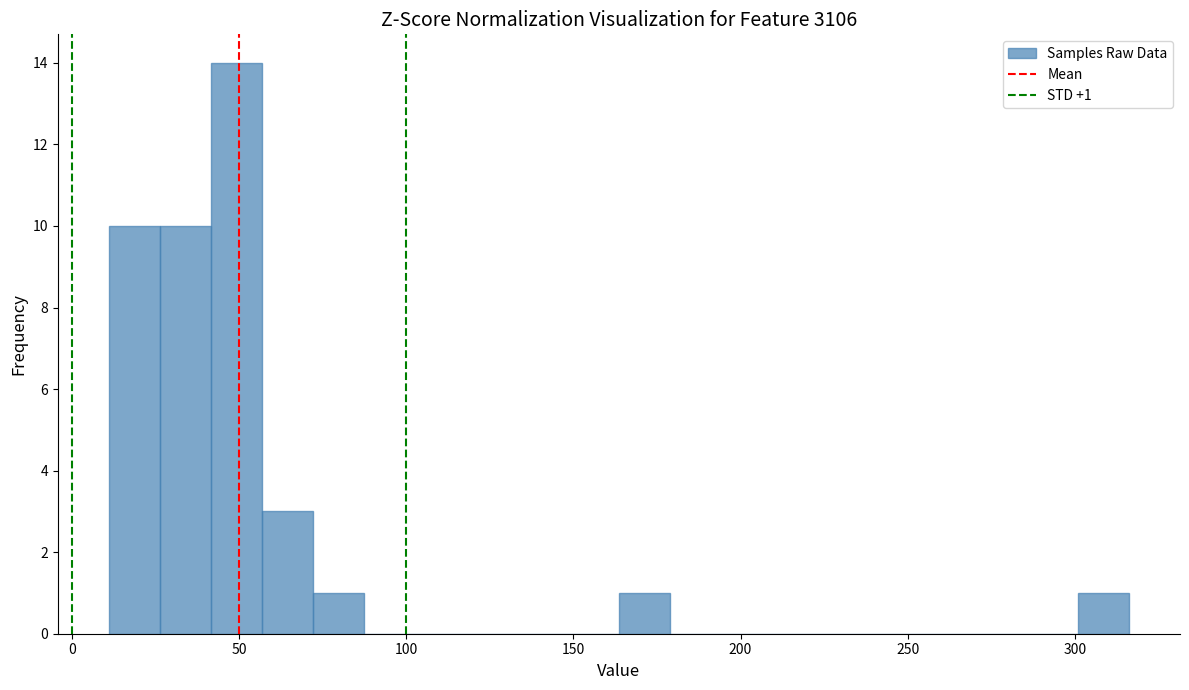

Around what value on the x-axis is the tallest bar? Give the approximate position of its centre, as read against the axis.

50